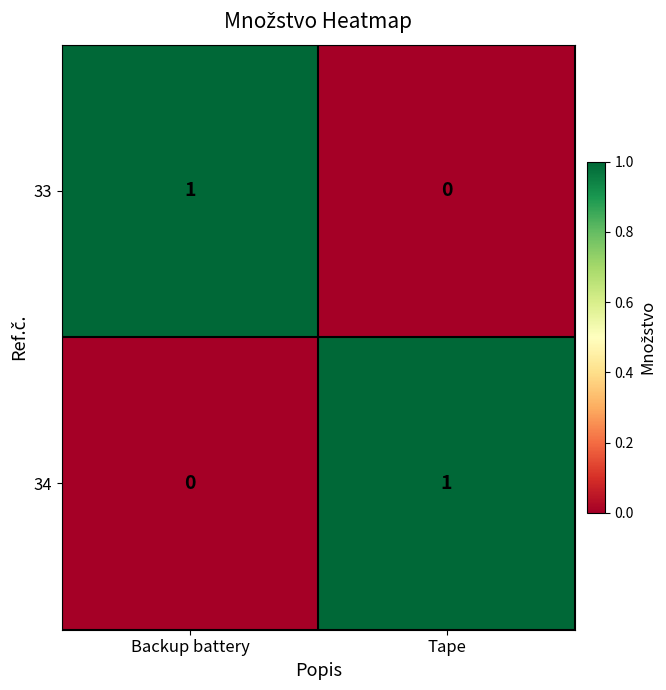

Is the value of 33 at Backup battery greater than the value of 34 at Backup battery?

Yes